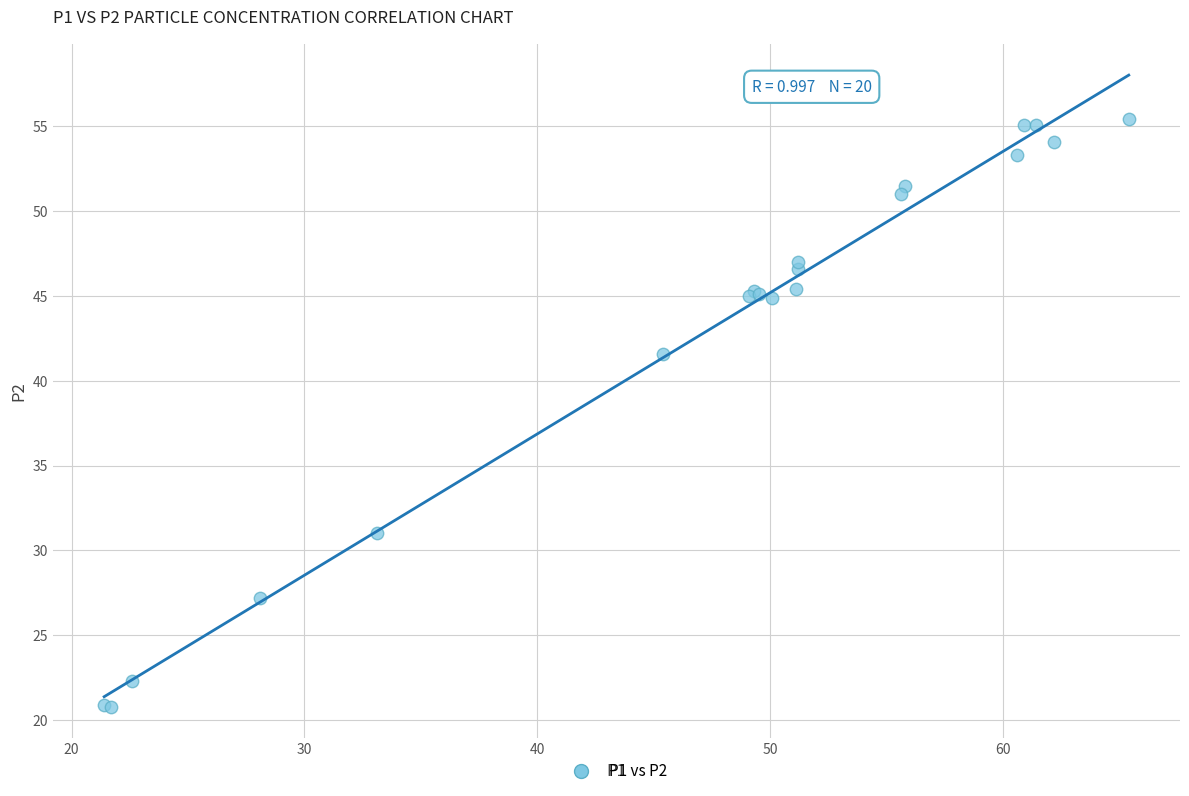

What Y value in the scatter plot is closest to 38?

41.6